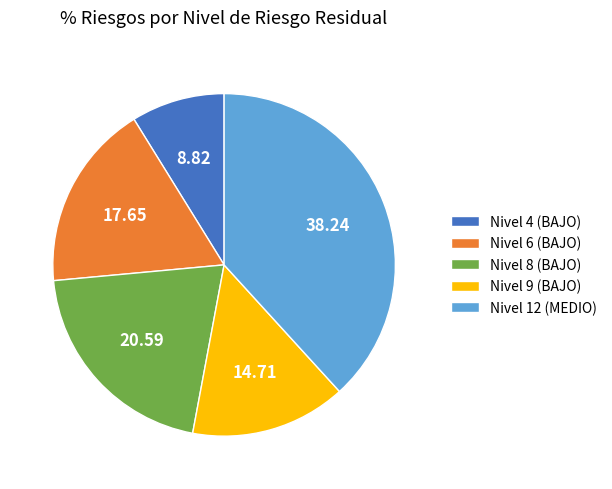

Approximately how many times larger is the value at Nivel 6 (BAJO) compared to Nivel 4 (BAJO)?

2.0